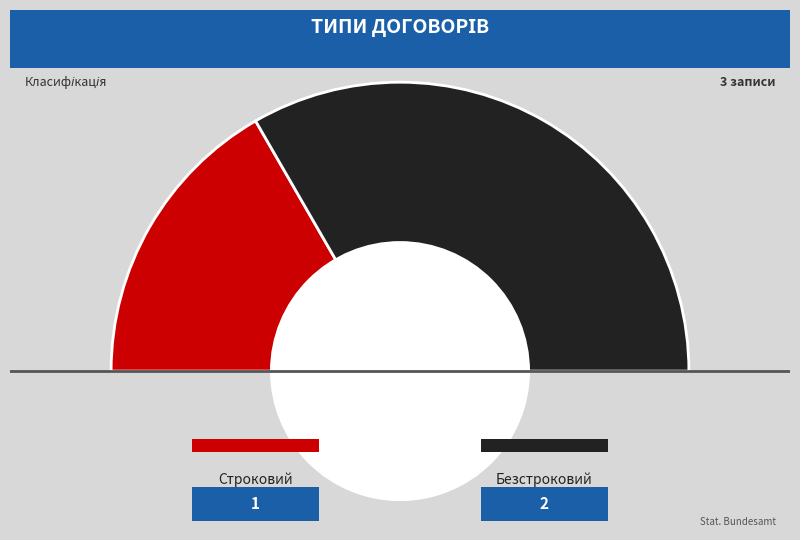

The Строковий slice represents 33% of the pie. True or false?

True